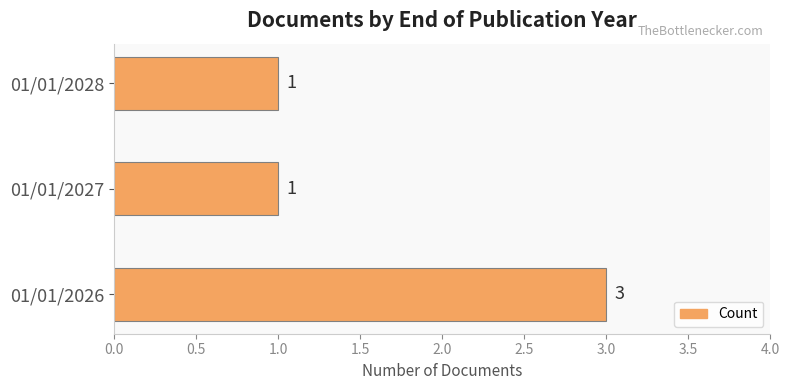

What is the ratio of the value at 01/01/2028 to the value at 01/01/2027?

1.0